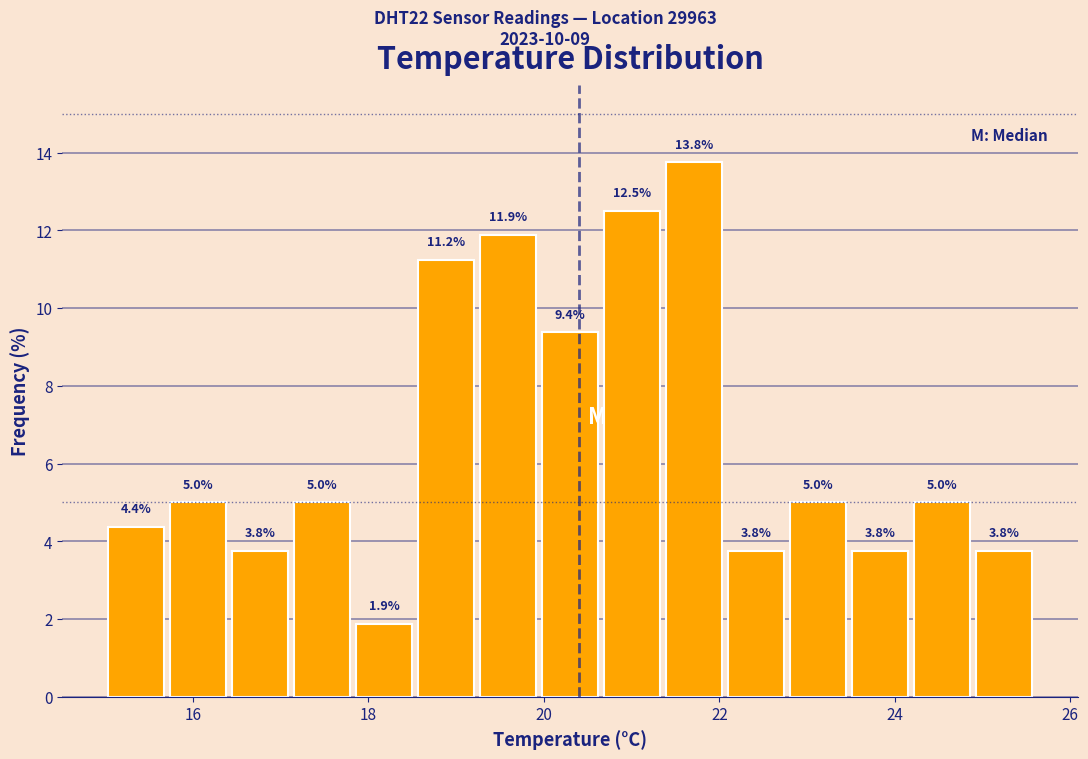

Around what value on the x-axis is the tallest bar? Give the approximate position of its centre, as read against the axis.

21.8